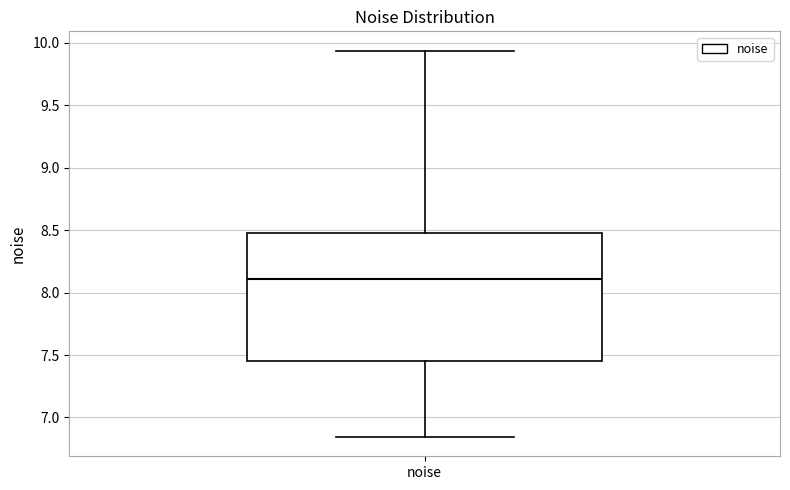

Read this box plot against the y-axis: the position of the median line, the range covered by the box, and the ends of both whiskers. The values are not printed on the chart, so give them approximately, as read against the axis.

median 8.10, box 7.45 to 8.50, whiskers 6.85 to 9.95